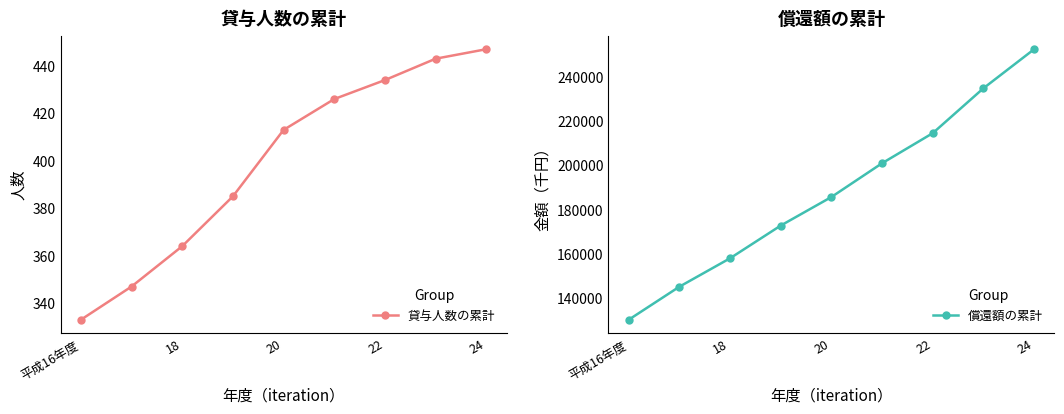

What is the highest value of the 貸与人数の累計 series?

447